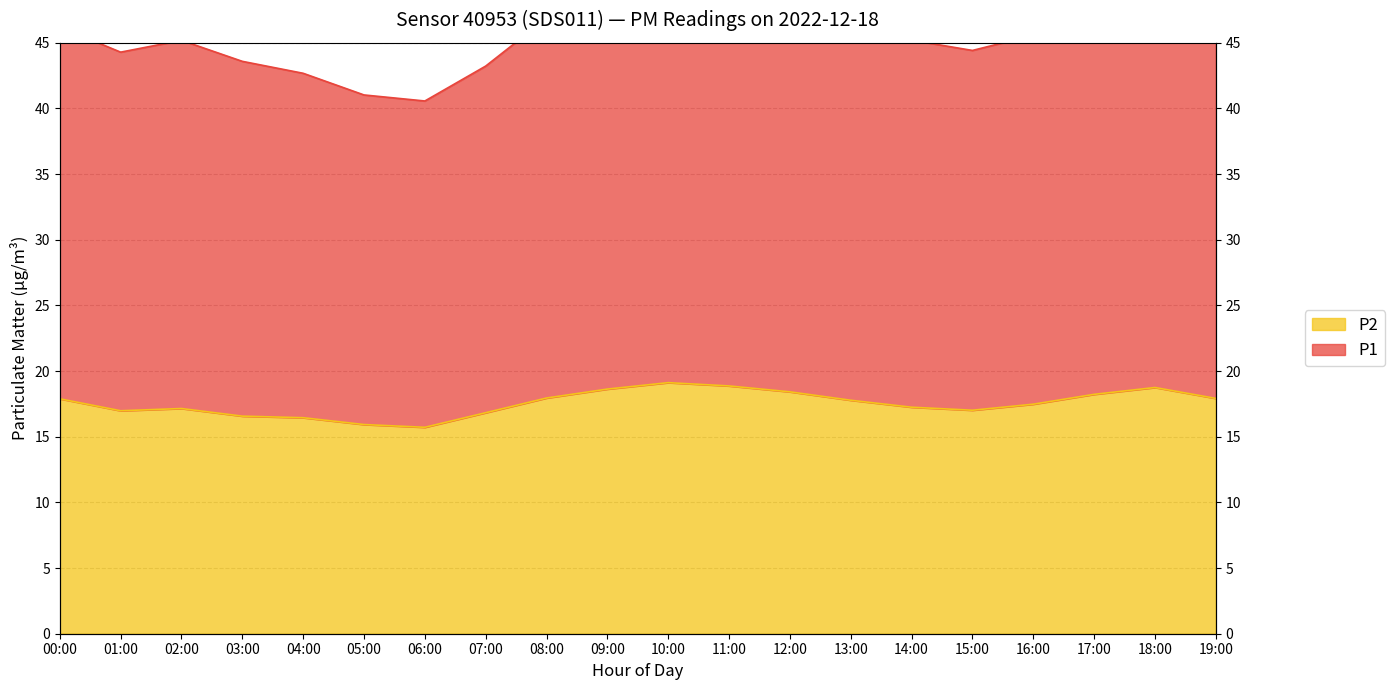

What is the smallest value displayed?

15.7